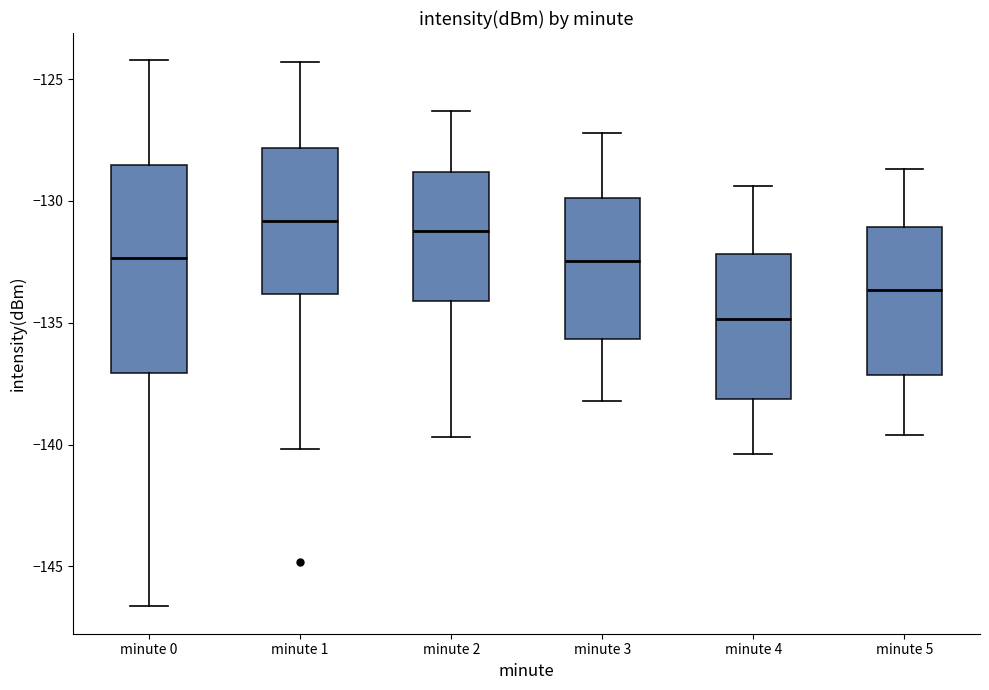

Where does the upper whisker of the box for minute 0 end on the y-axis? The values are not printed on the chart, so give them approximately, as read against the axis.

-124.0